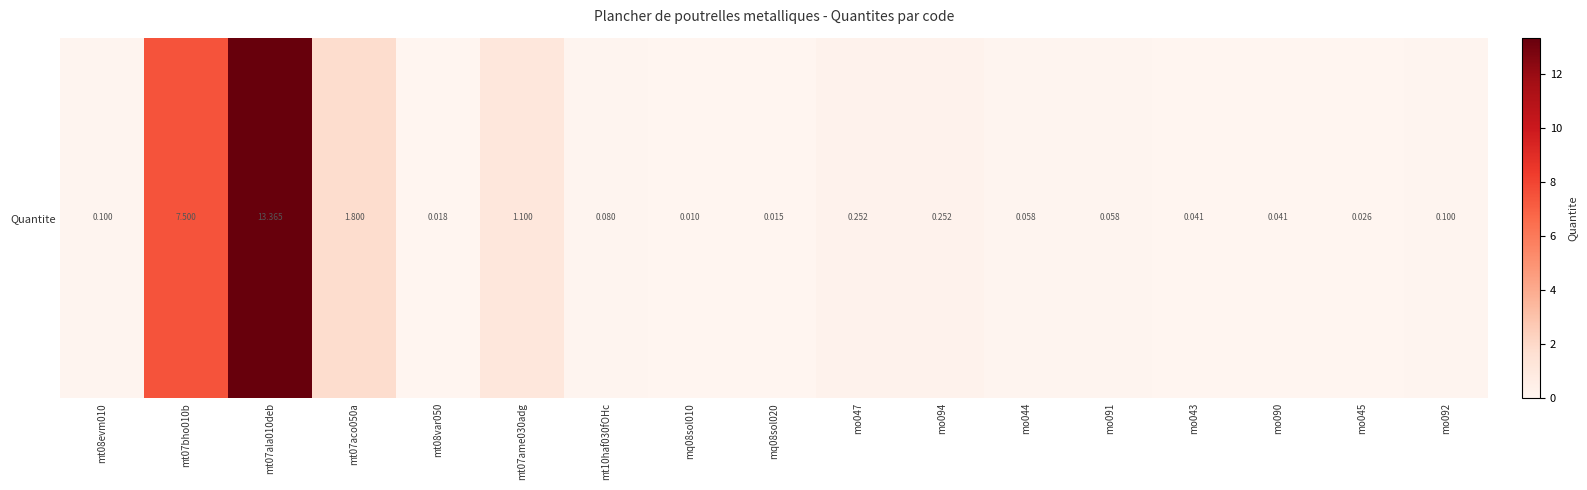

List the labels in order of value, largest first.

mt07ala010deb, mt07bho010b, mt07aco050a, mt07ame030adg, mo047, mo094, mt08evm010, mo092, mt10haf030fOHc, mo044, mo091, mo043, mo090, mo045, mt08var050, mq08sol020, mq08sol010